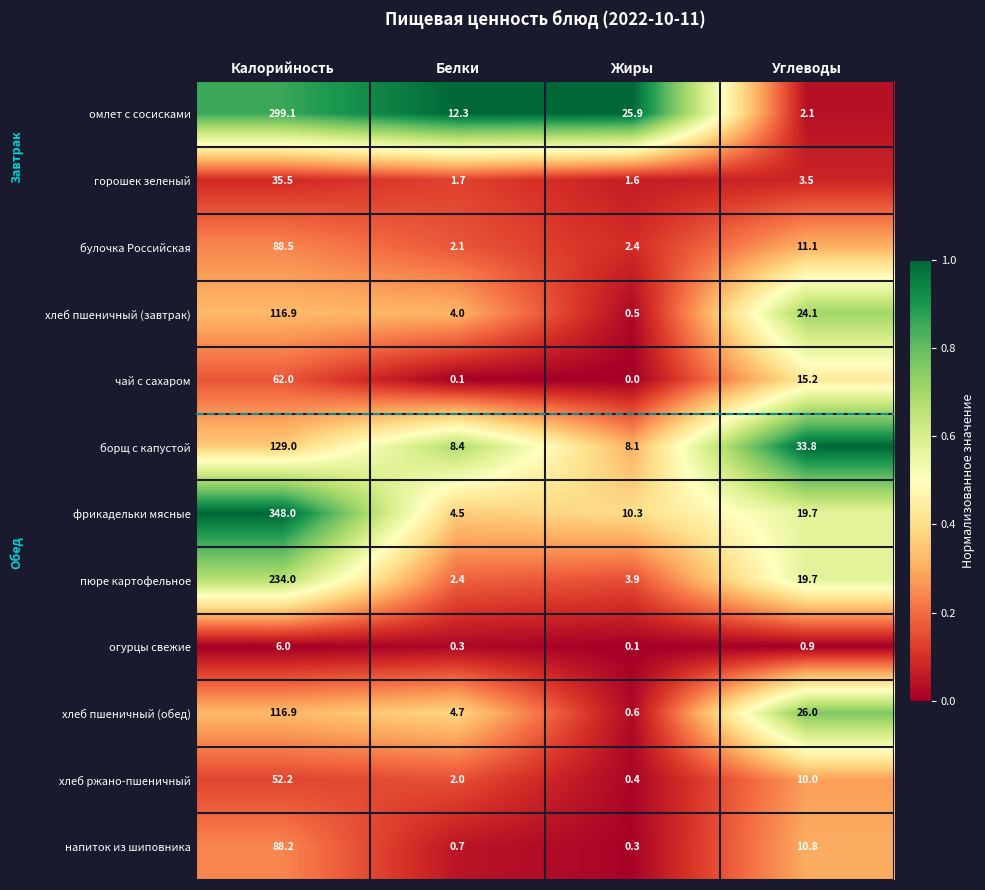

The value of хлеб пшеничный (обед) at Калорийность is 26.4. True or false?

False